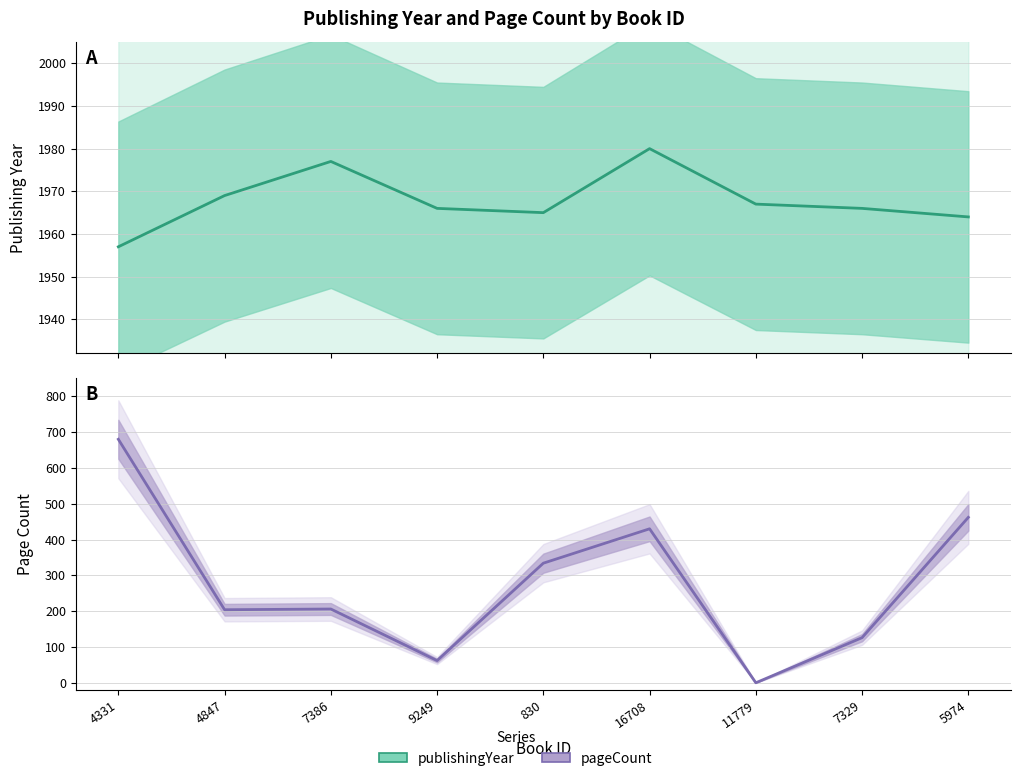

Is the value of publishingYear at 11779 greater than the value of pageCount at 5974?

Yes